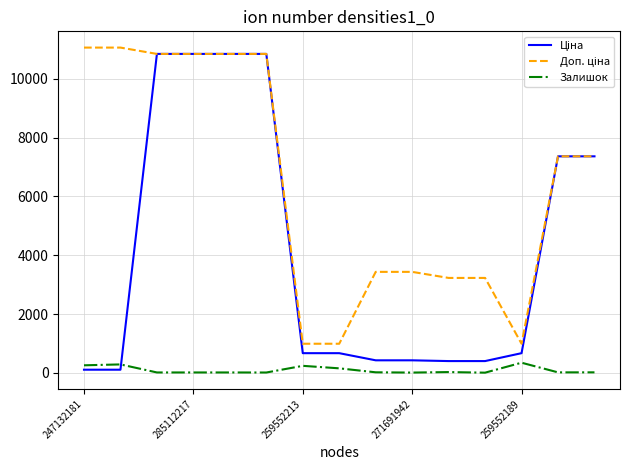

How many distinct data groups are displayed?

3